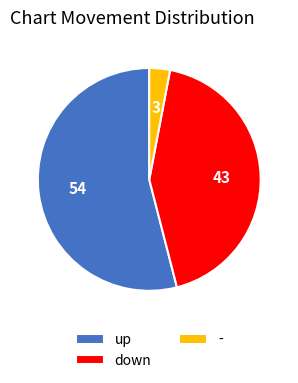

How many segments does this pie chart have?

3